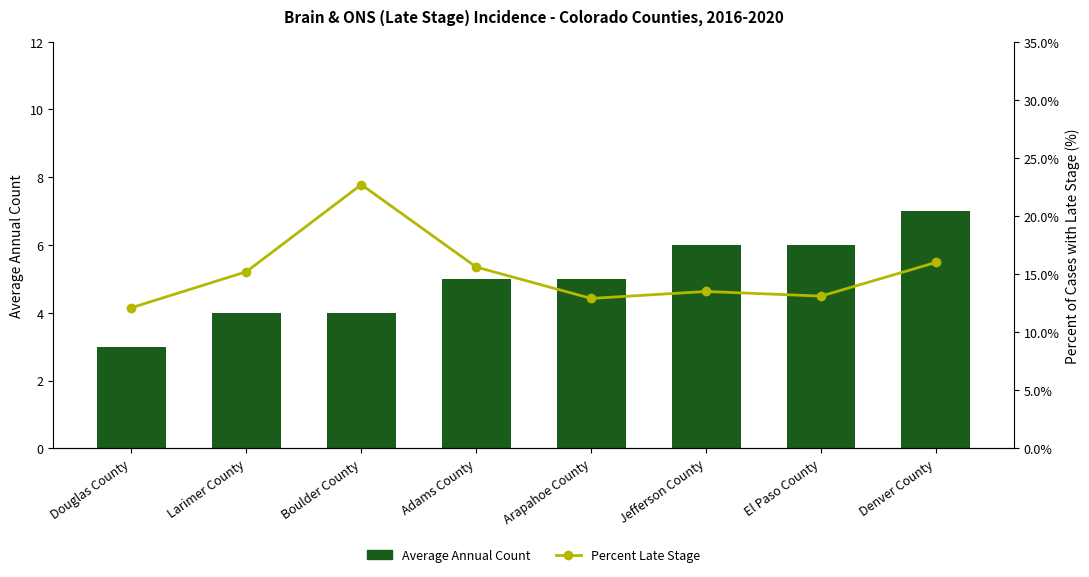

Between Boulder County and Arapahoe County, which series saw the biggest shift?

Percent Late Stage